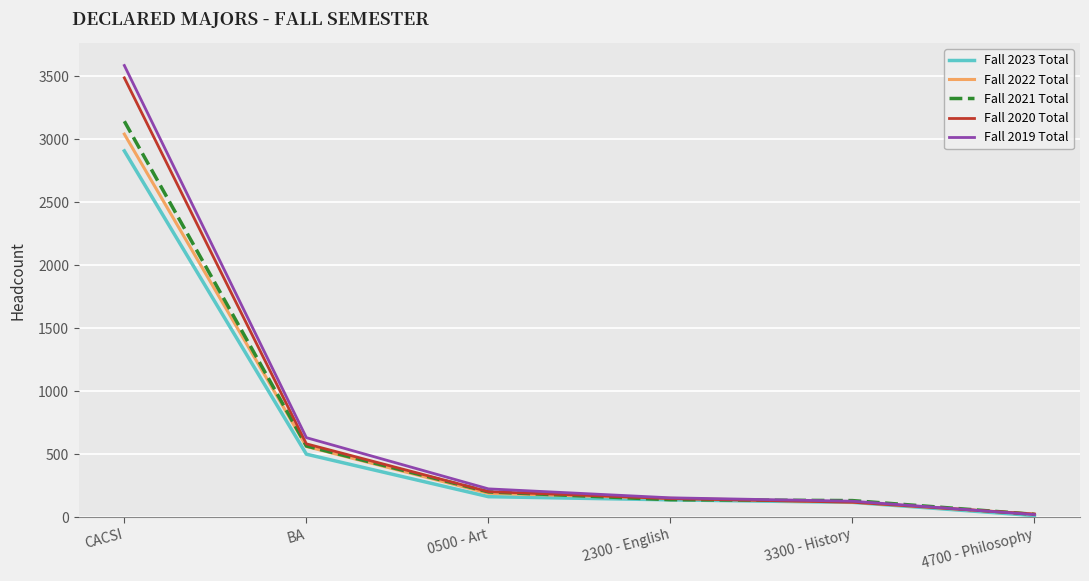

Where is Fall 2022 Total nearest to the value 1533?

BA